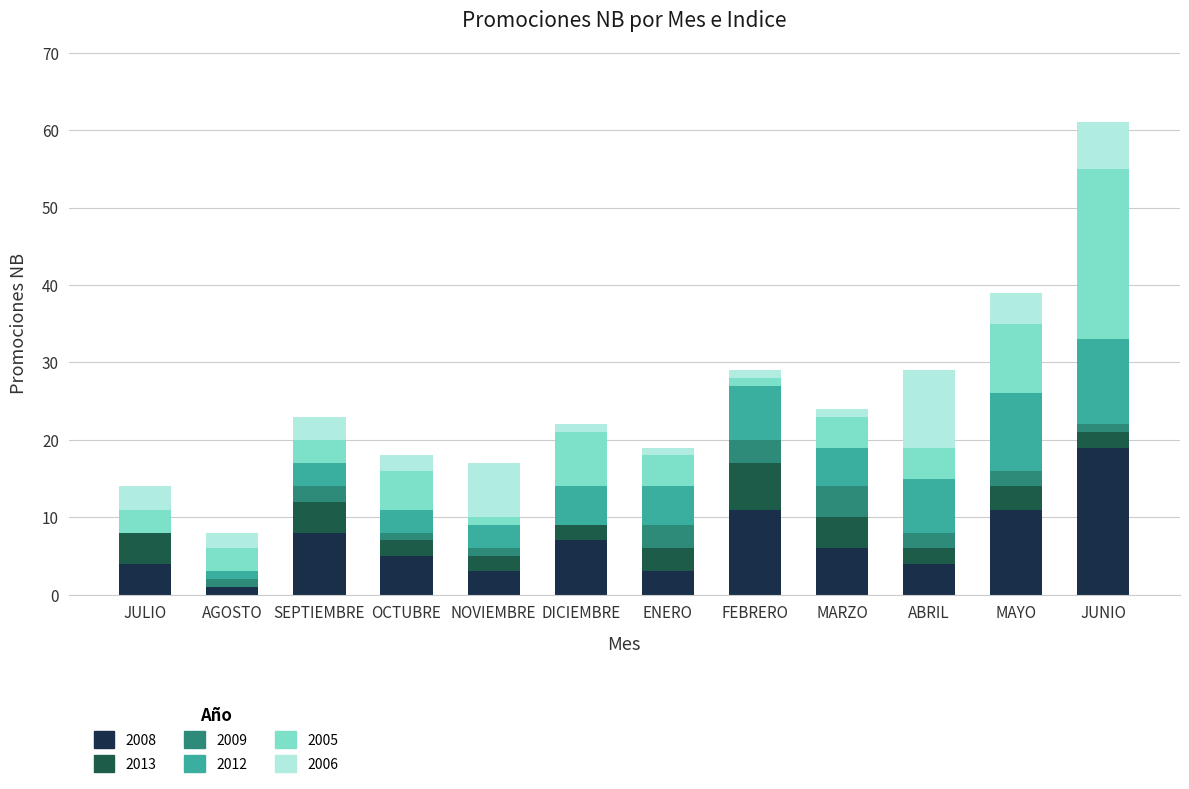

Is it true that 2008 equals 4 at JULIO?

True